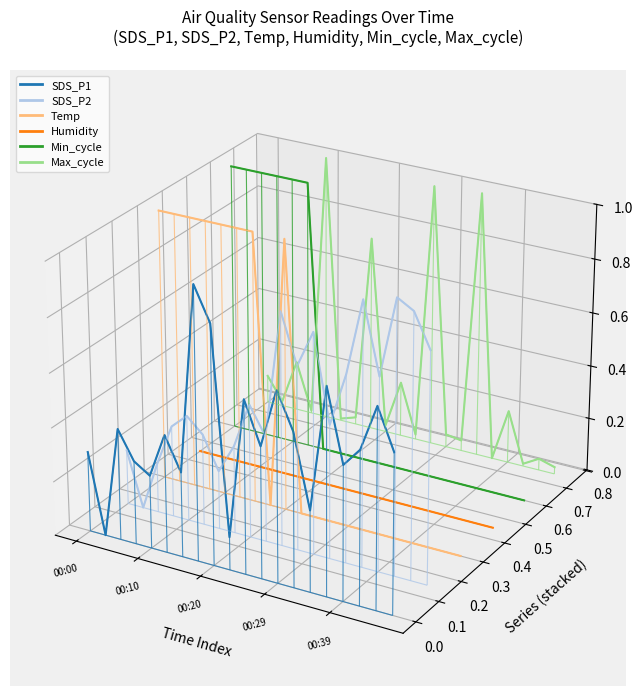

True or false: Min_cycle has more than 1 interior local peaks.

False